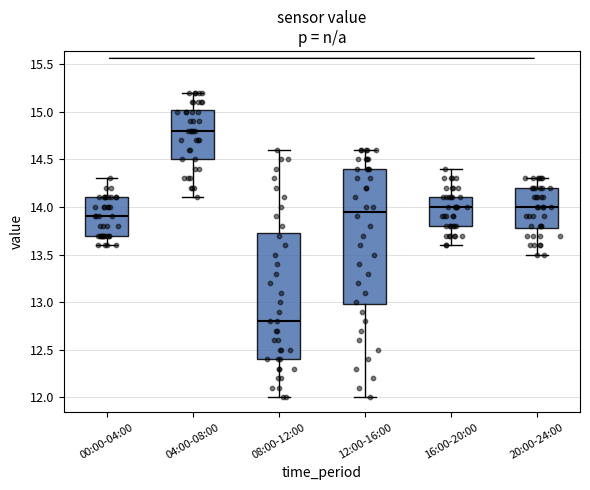

Which box has the lowest median line?

08:00-12:00